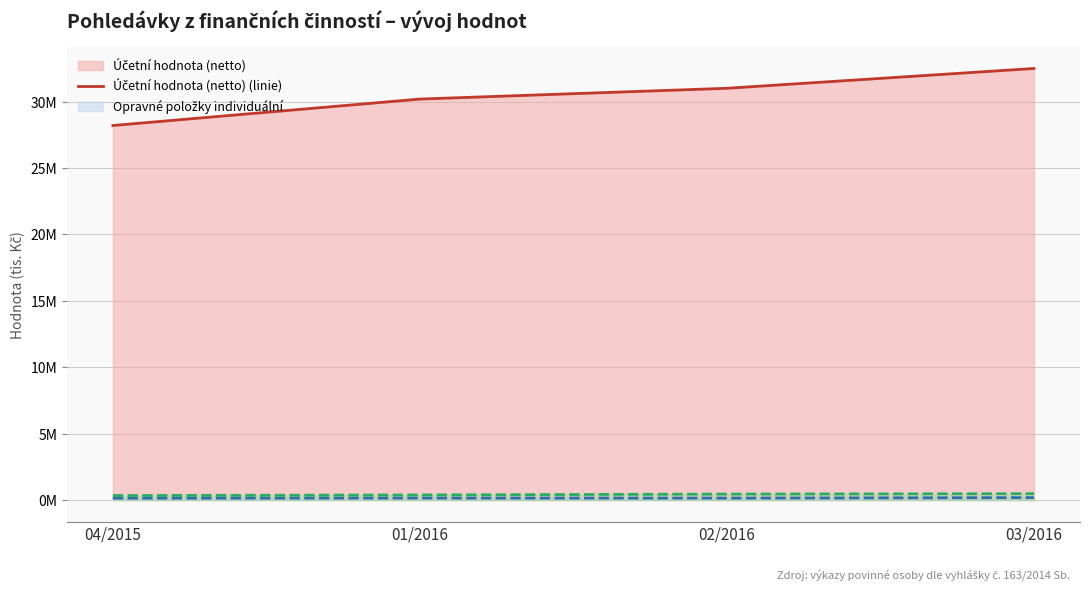

Which series has the widest spread of values?

Účetní hodnota (netto) (linie)